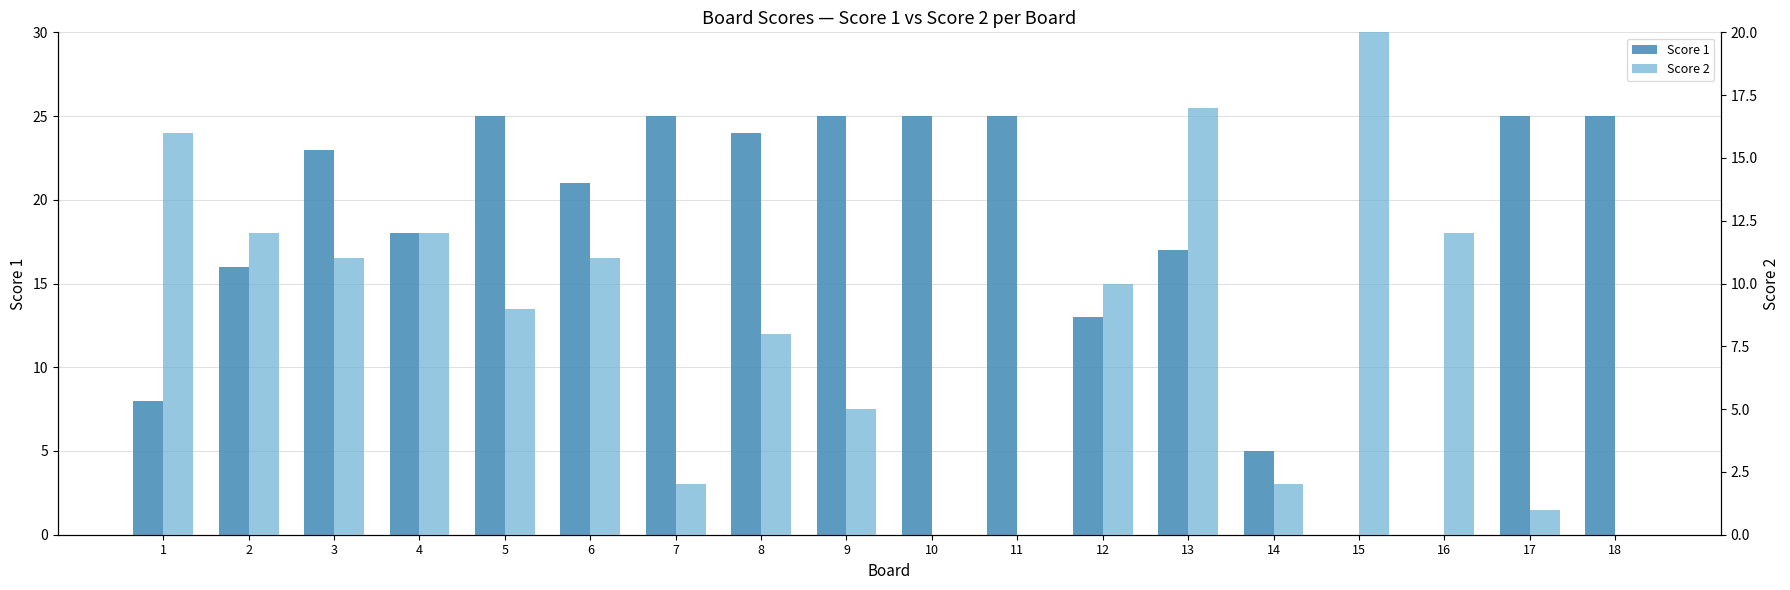

What is the difference between the maximum and minimum values in the Score 2 series?

23